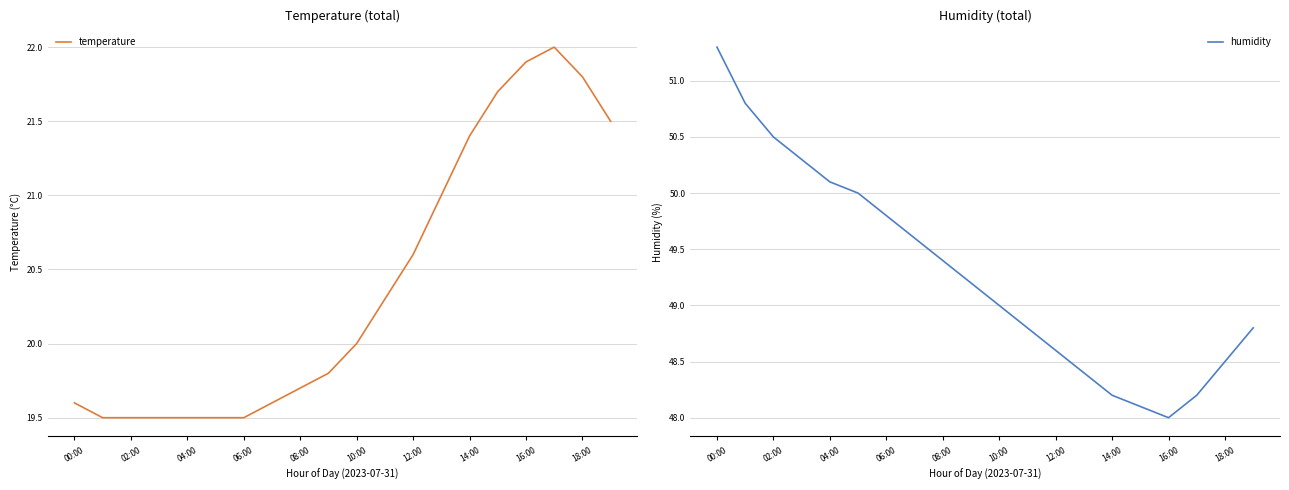

The humidity series shows 65.3 at 18:00. True or false?

False